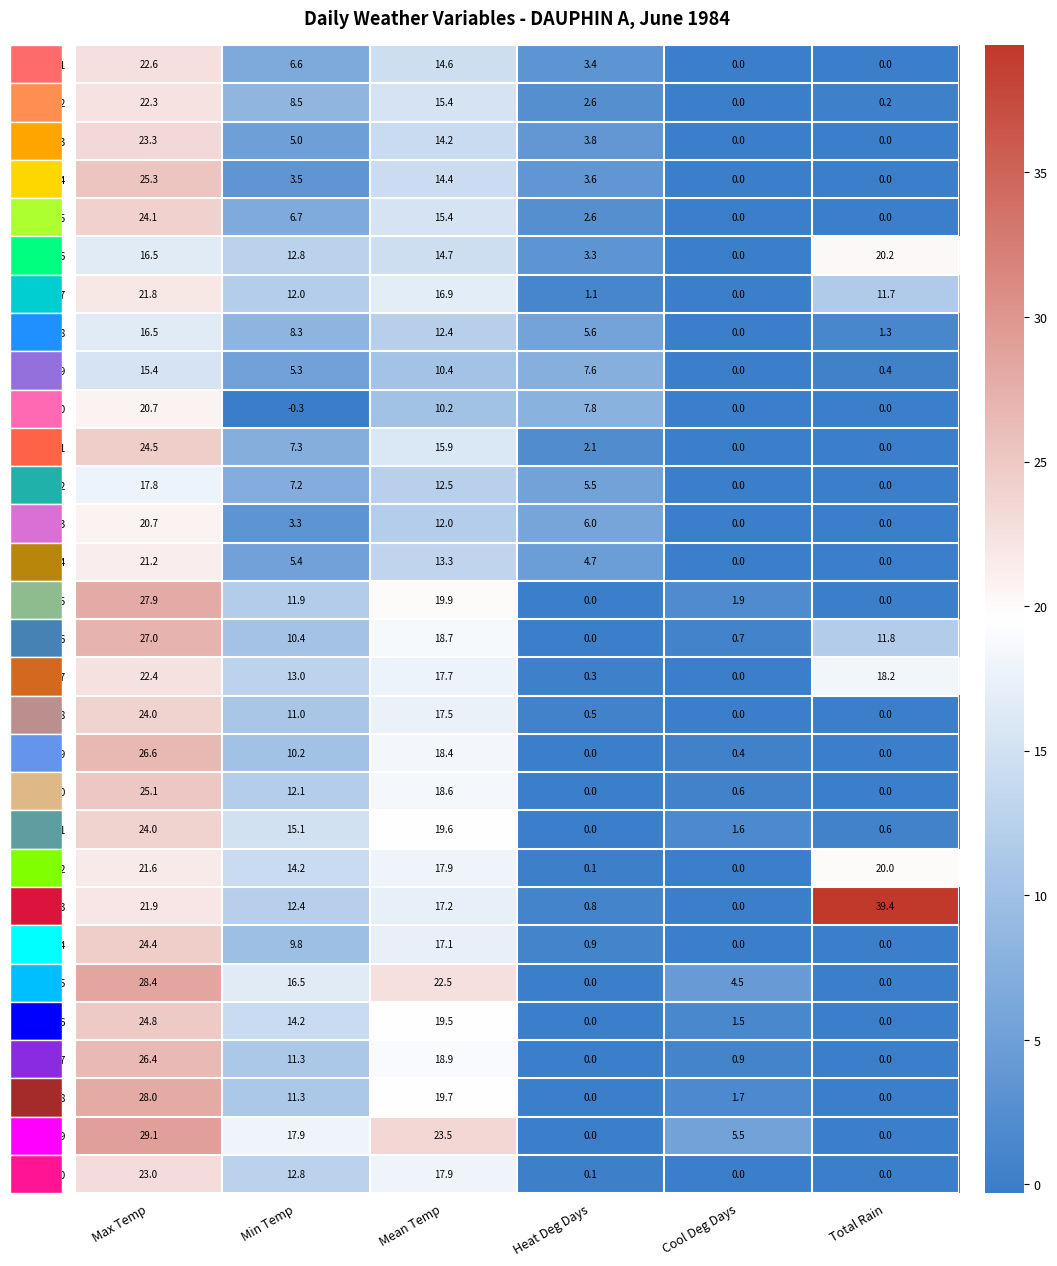

Which category has the lowest value in the Day 16 series?

Heat Deg Days